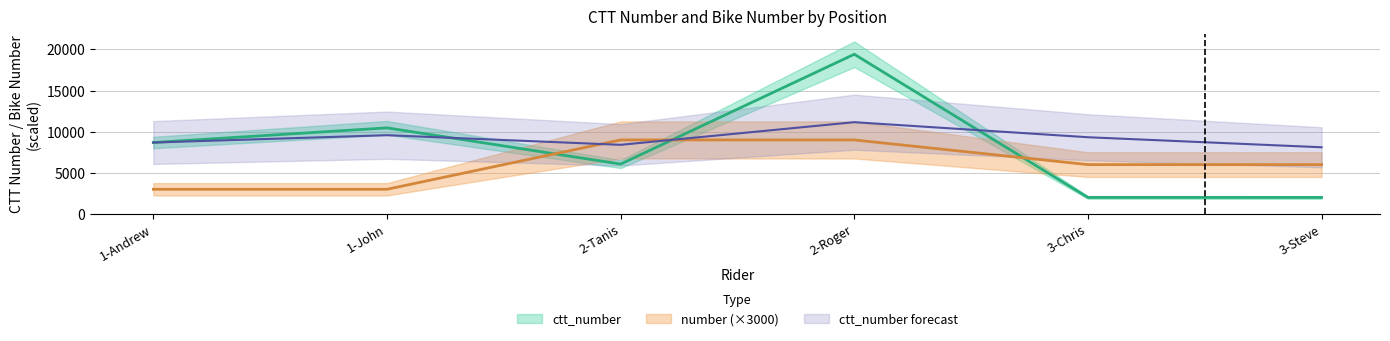

After their last crossing, which series has the higher values: number or ctt_number?

number